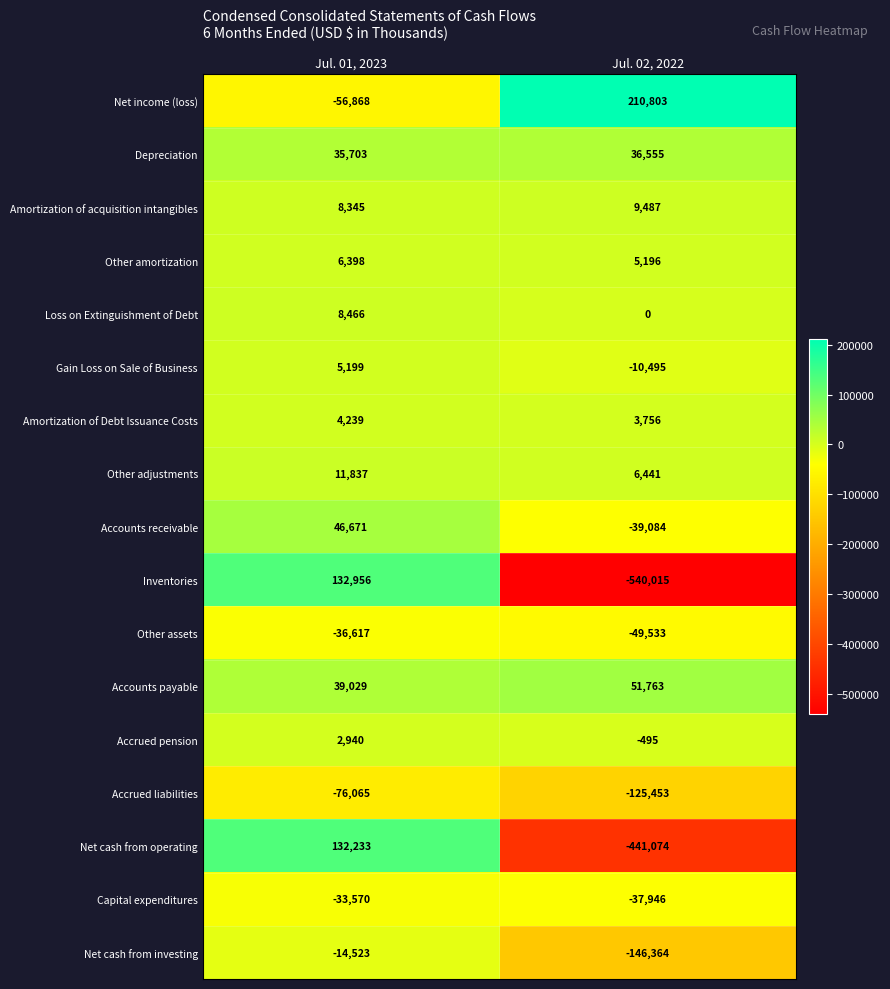

What is the total value across all series at Jul. 02, 2022?

-1066458